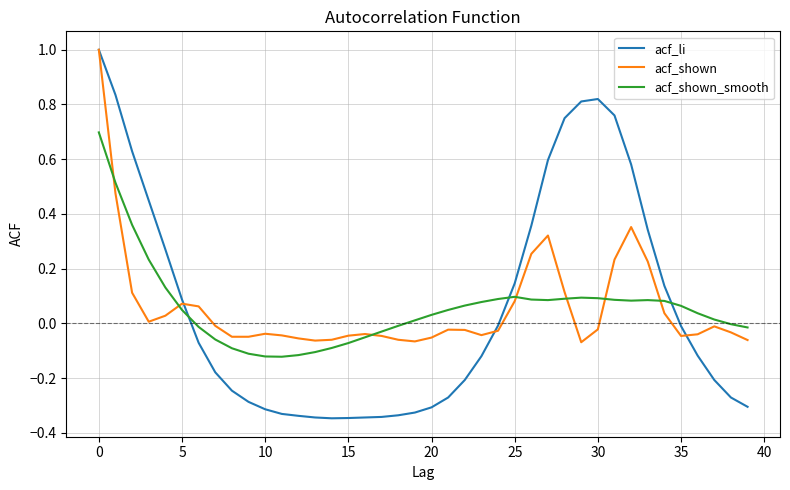

What are all the series names shown in the legend?

acf_li, acf_shown, acf_shown_smooth